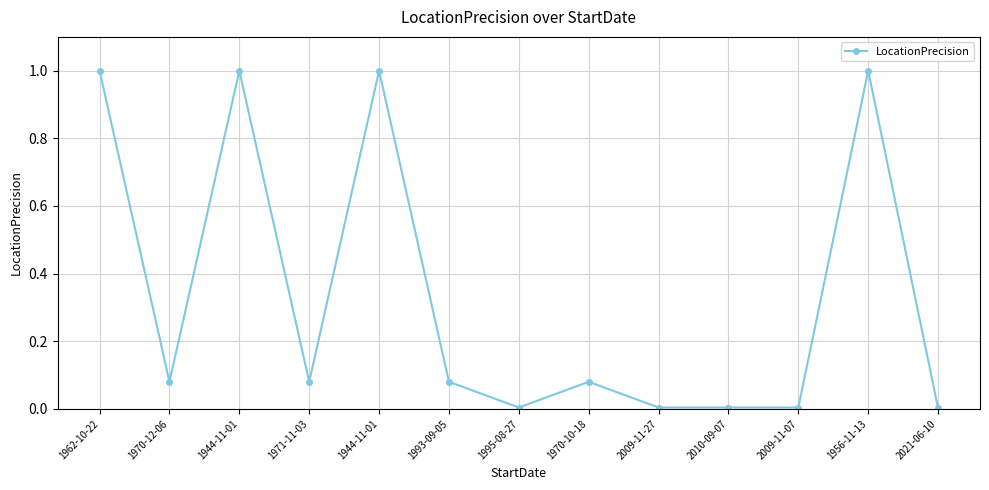

Reading left to right, extract all data points from this chart.

1.0	0.1	1.0	0.1	1.0	0.1	0.0	0.1	0.0	0.0	0.0	1.0	0.0